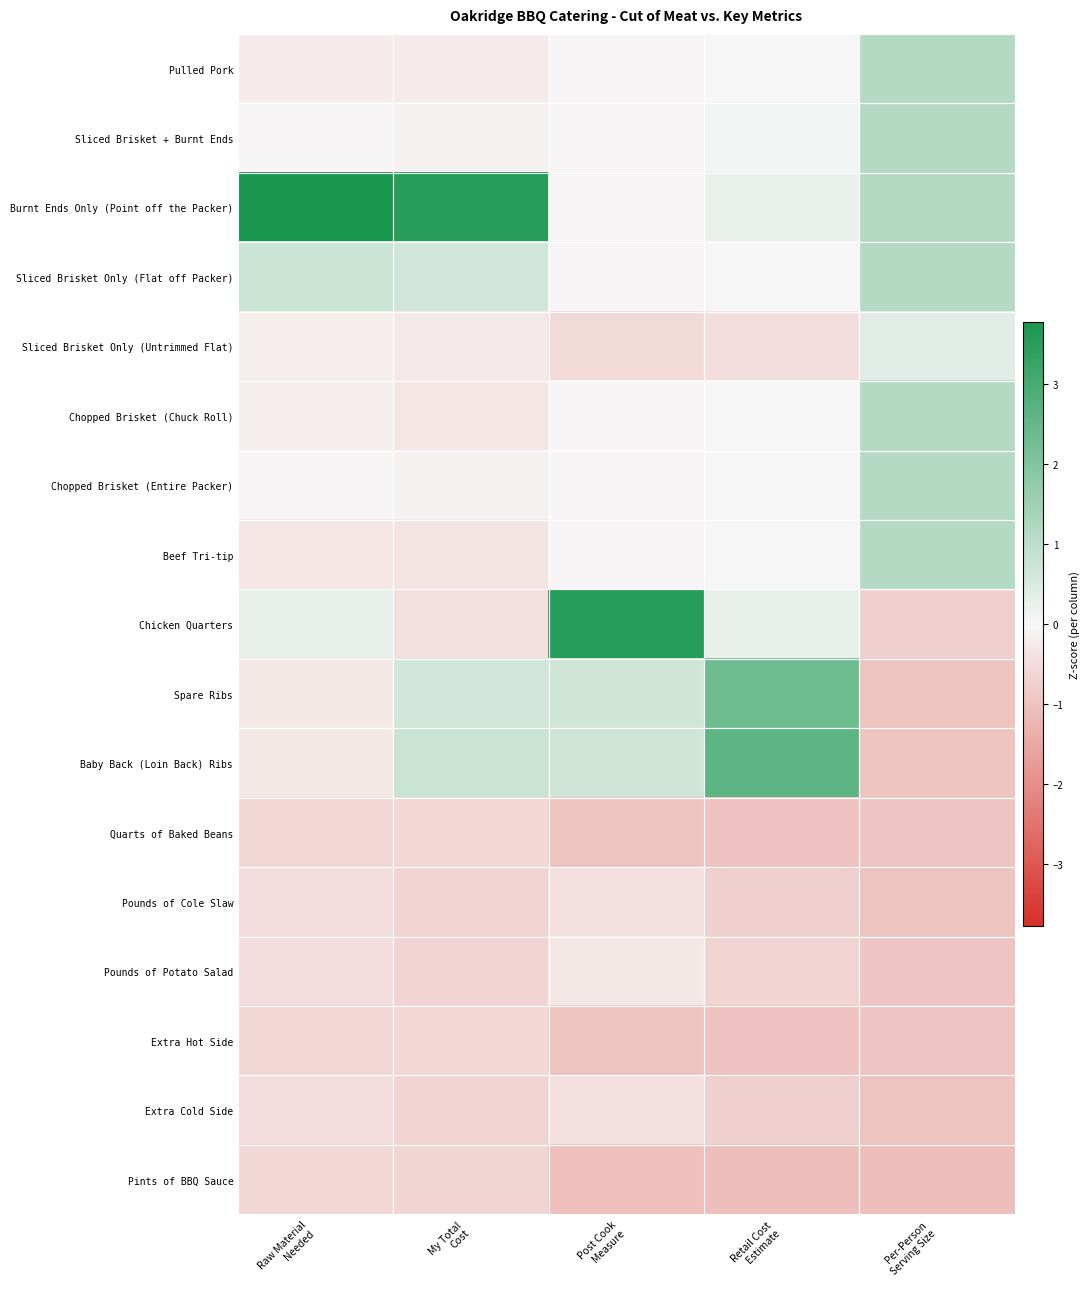

Between Post Cook Measure and Per-Person Serving Size, which series saw the biggest shift?

Chicken Quarters